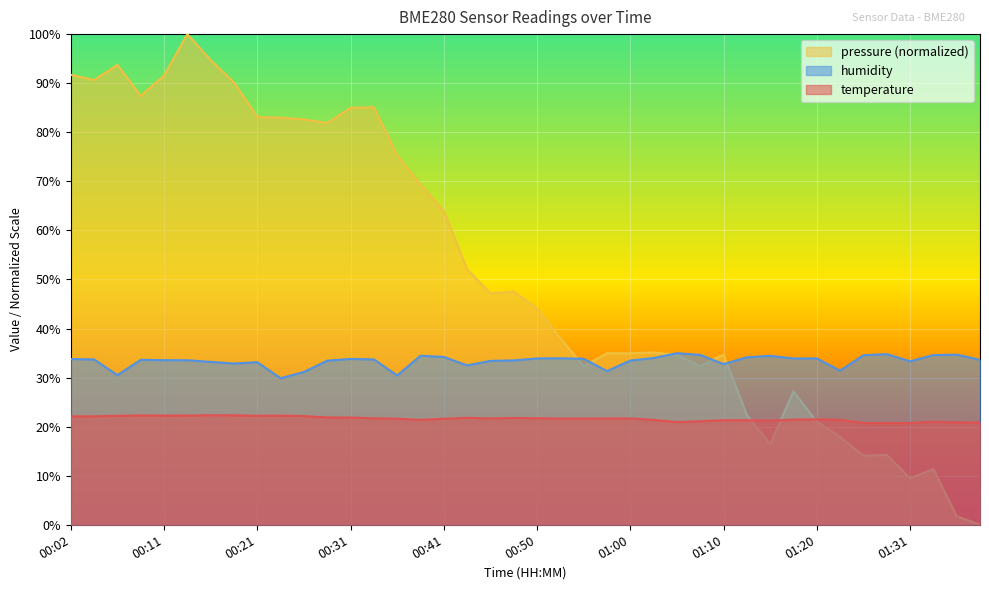

Between which two adjacent categories do pressure and humidity first intersect?

00:53 and 00:55